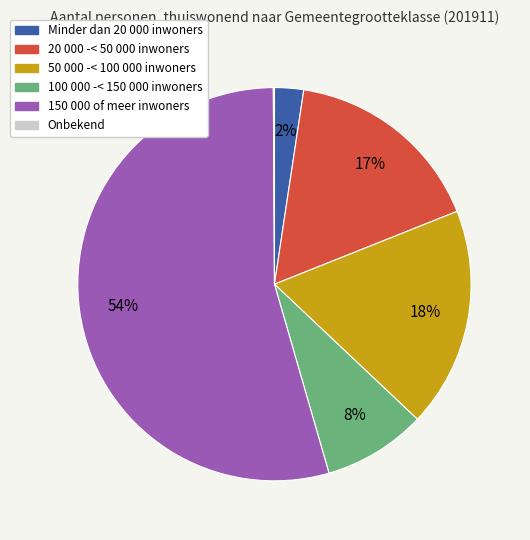

To the nearest percent, what is the combined percentage of Minder dan 20 000 inwoners and 50 000 -< 100 000 inwoners?

20%